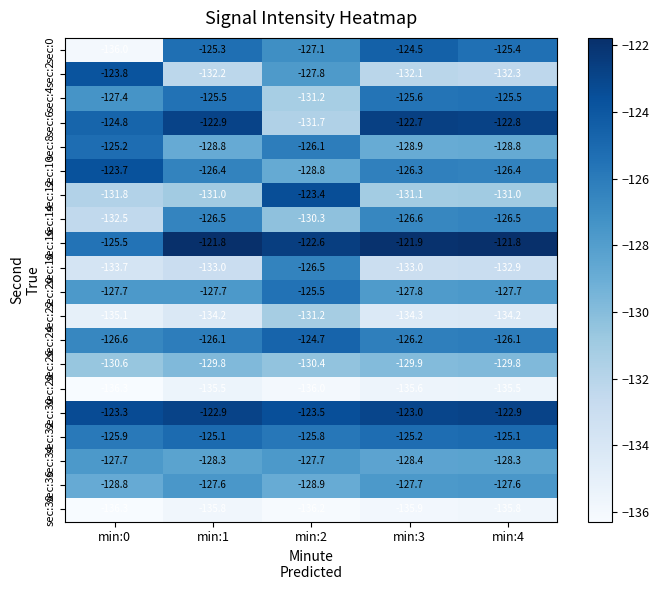

At how many categories does at least one series exceed -127?

5